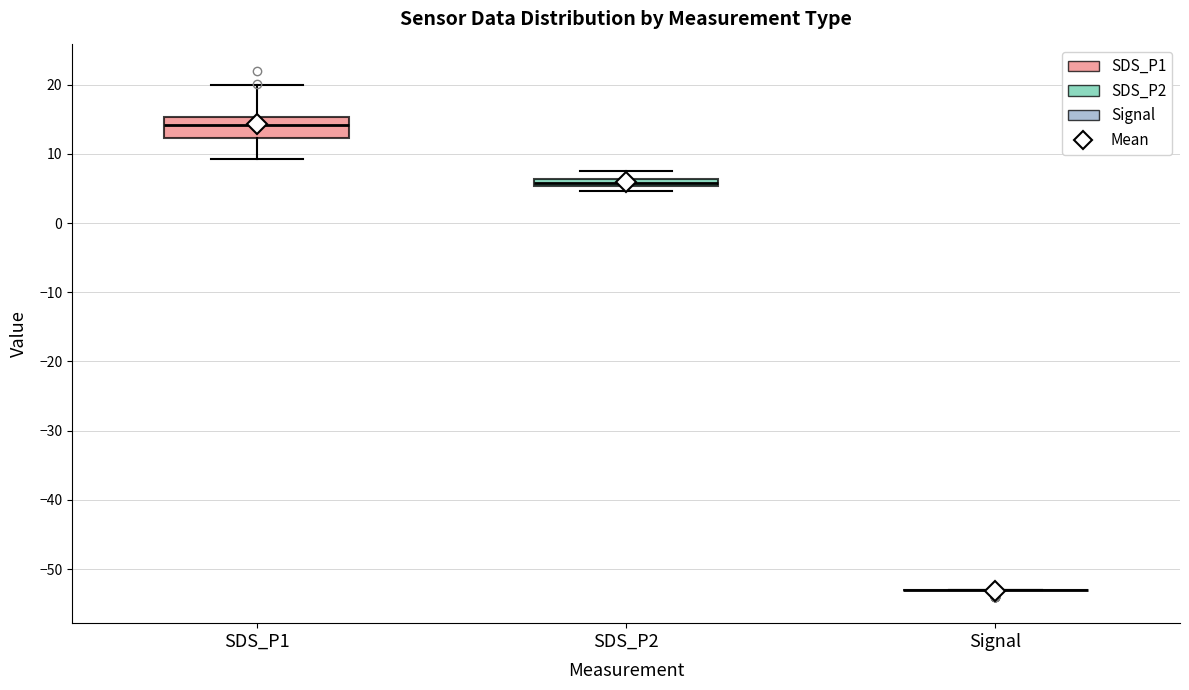

Which box is the tallest, from its lower edge to its upper edge?

SDS_P1